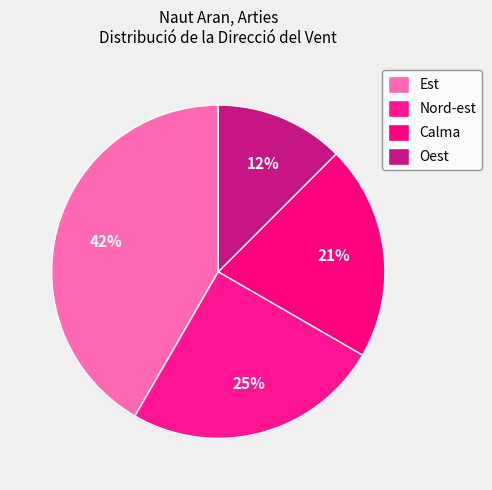

What percentage is the Oest slice, to the nearest percent?

12%